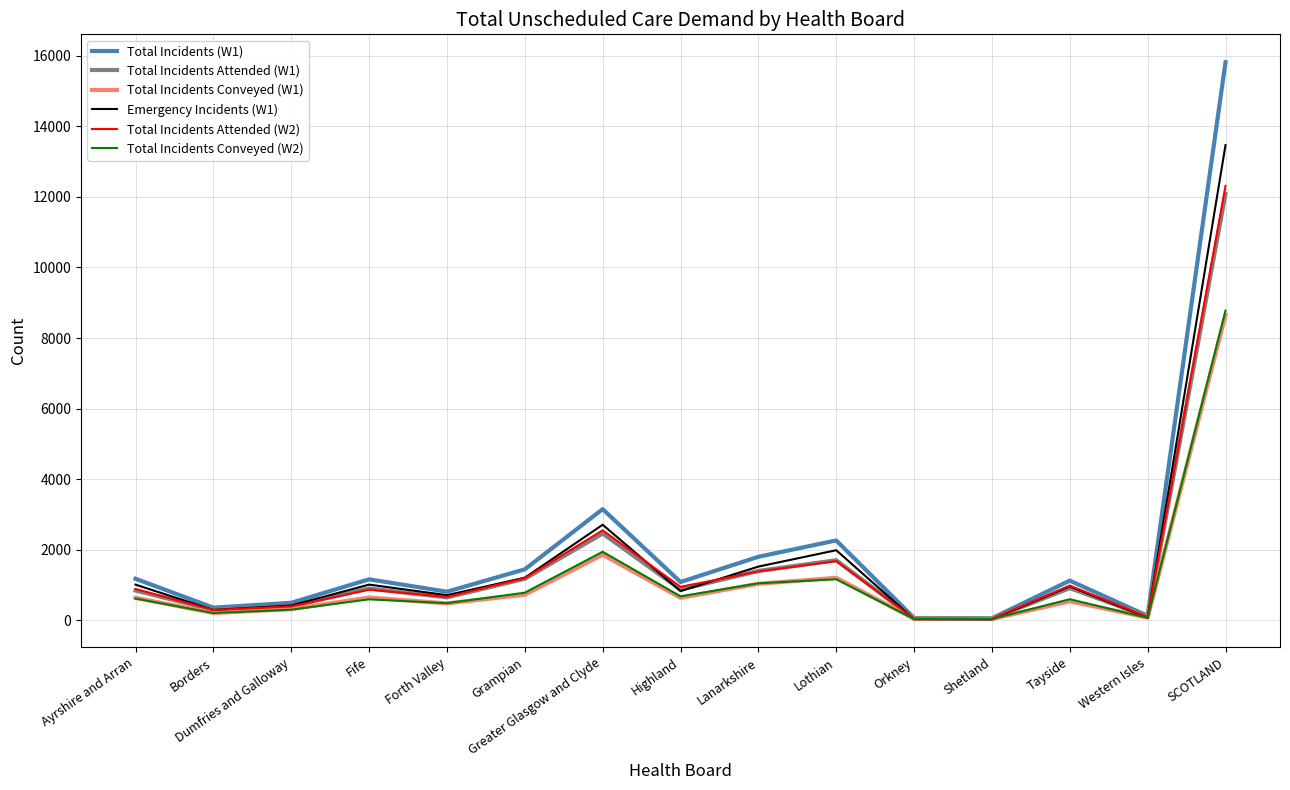

What are all the series names shown in the legend?

Total Incidents (W1), Total Incidents Attended (W1), Total Incidents Conveyed (W1), Emergency Incidents (W1), Total Incidents Attended (W2), Total Incidents Conveyed (W2)